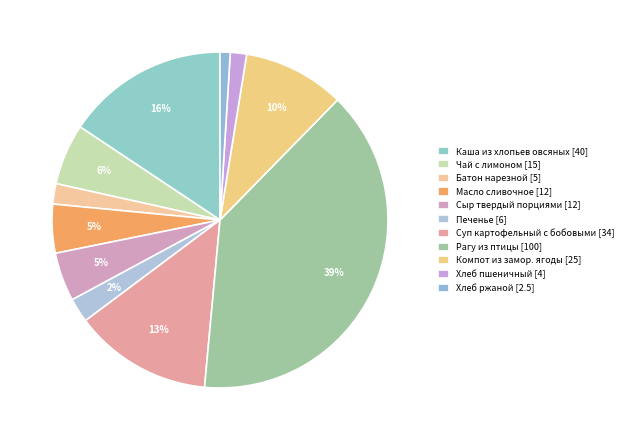

Which slice is the largest?

Рагу из птицы